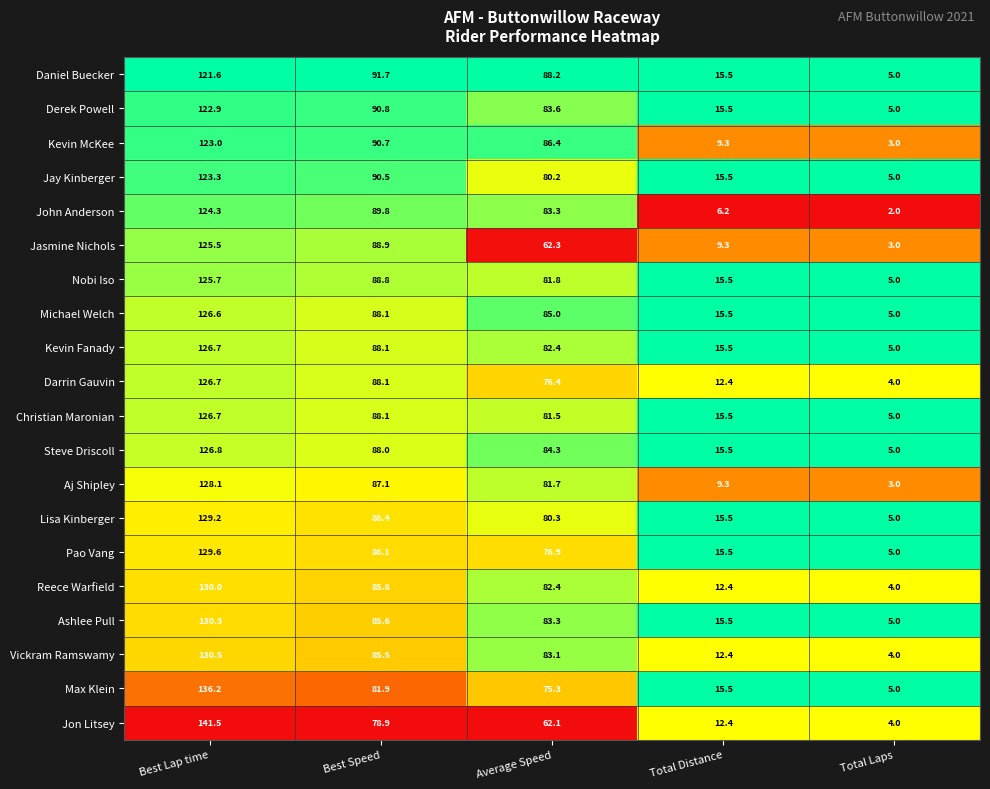

What is the difference between the highest and lowest values at Average Speed?

26.1